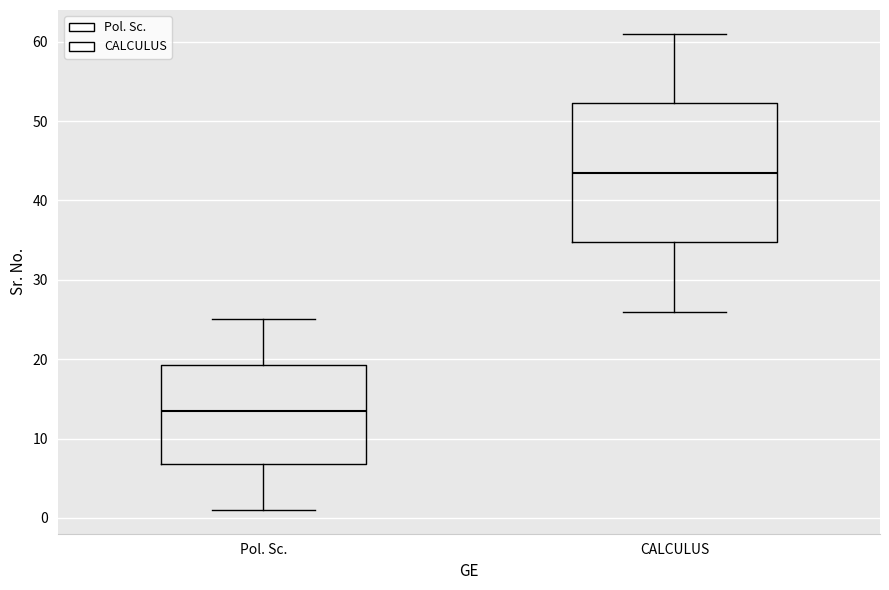

Reading left to right, read every box against the y-axis: the position of its median line, the range the box covers, and the ends of its whiskers. The values are not printed on the chart, so give them approximately, as read against the axis.

Pol. Sc.: median 14, box 7 to 19, whiskers 1 to 25
CALCULUS: median 44, box 35 to 52, whiskers 26 to 61